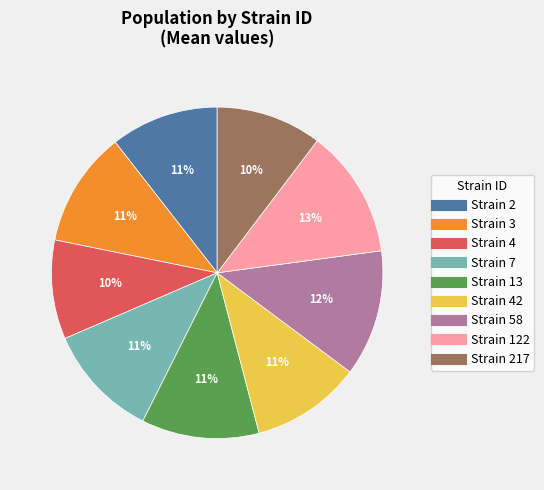

Does any single category account for the majority?

No